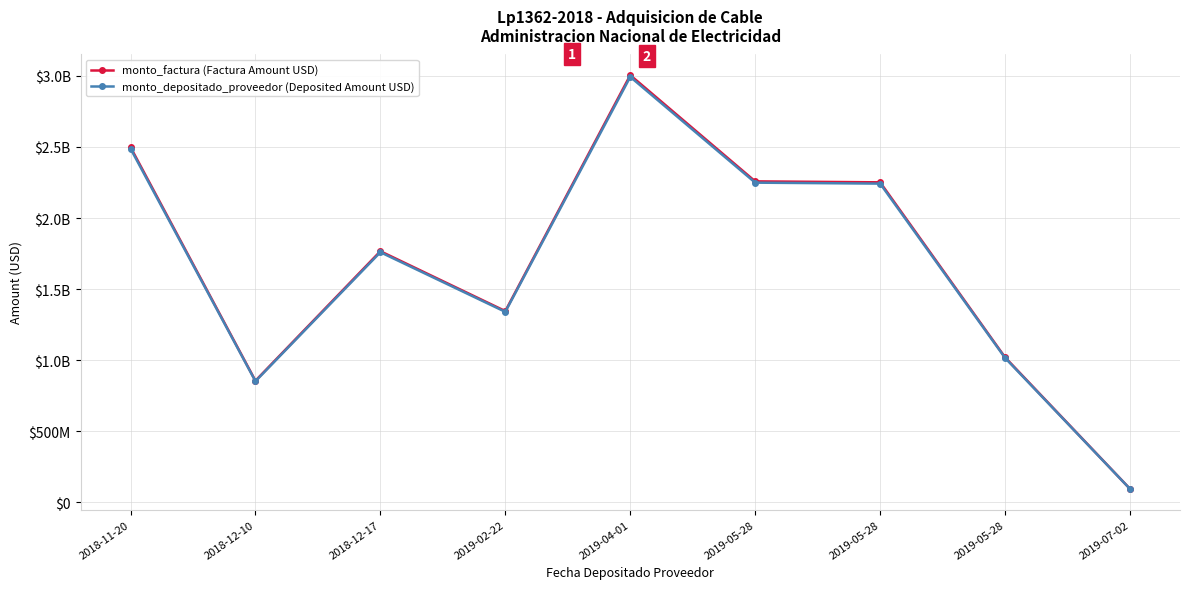

Reading right to left, what are all the values shown in this chart?

monto_factura (Factura Amount USD): 95197948	1020195880	2251290643	2258045131	3004958159	1345641336	1766774192	855516538	2498825035
monto_depositado_proveedor (Deposited Amount USD): 94817173	1016115068	2242285491	2249012949	2992938343	1340258817	1759707108	852094494	2488829726